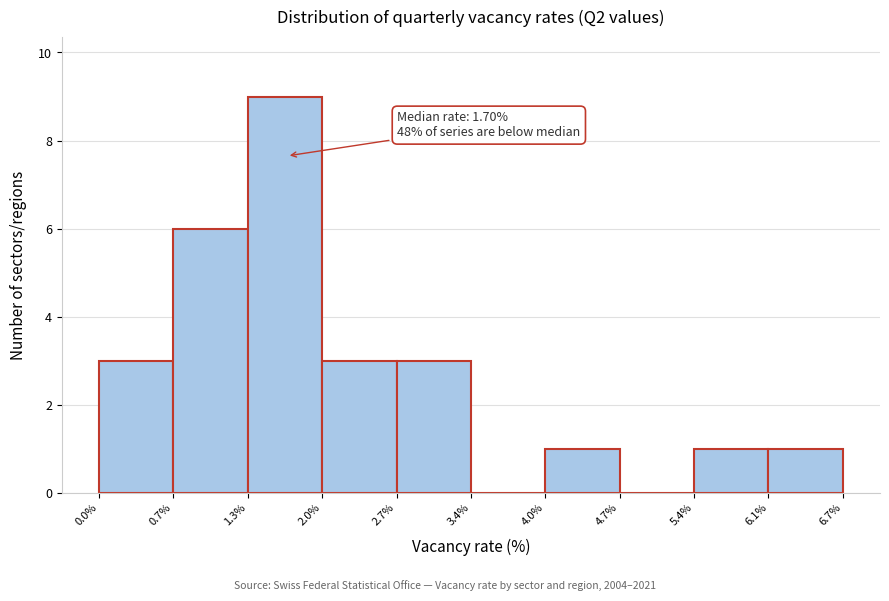

Which range on the x-axis has the tallest bar?

1.3% to 2.0%